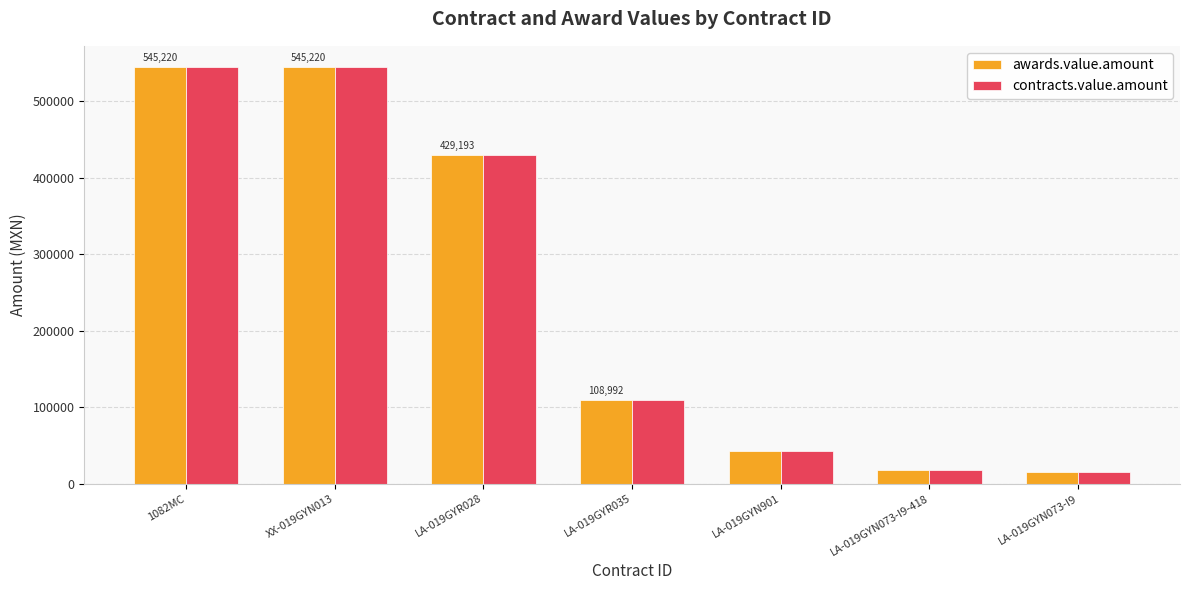

Reading left to right, extract all data points from this chart.

awards.value.amount: 1082MC=545220.2	XX-019GYN013=545220.2	LA-019GYR028=429193.4	LA-019GYR035=108992.4	LA-019GYN901=42080.1	LA-019GYN073-I9-418=17766.8	LA-019GYN073-I9=15316.2
contracts.value.amount: 1082MC=545220.2	XX-019GYN013=545220.2	LA-019GYR028=429193.4	LA-019GYR035=108992.4	LA-019GYN901=42080.1	LA-019GYN073-I9-418=17766.8	LA-019GYN073-I9=15316.2